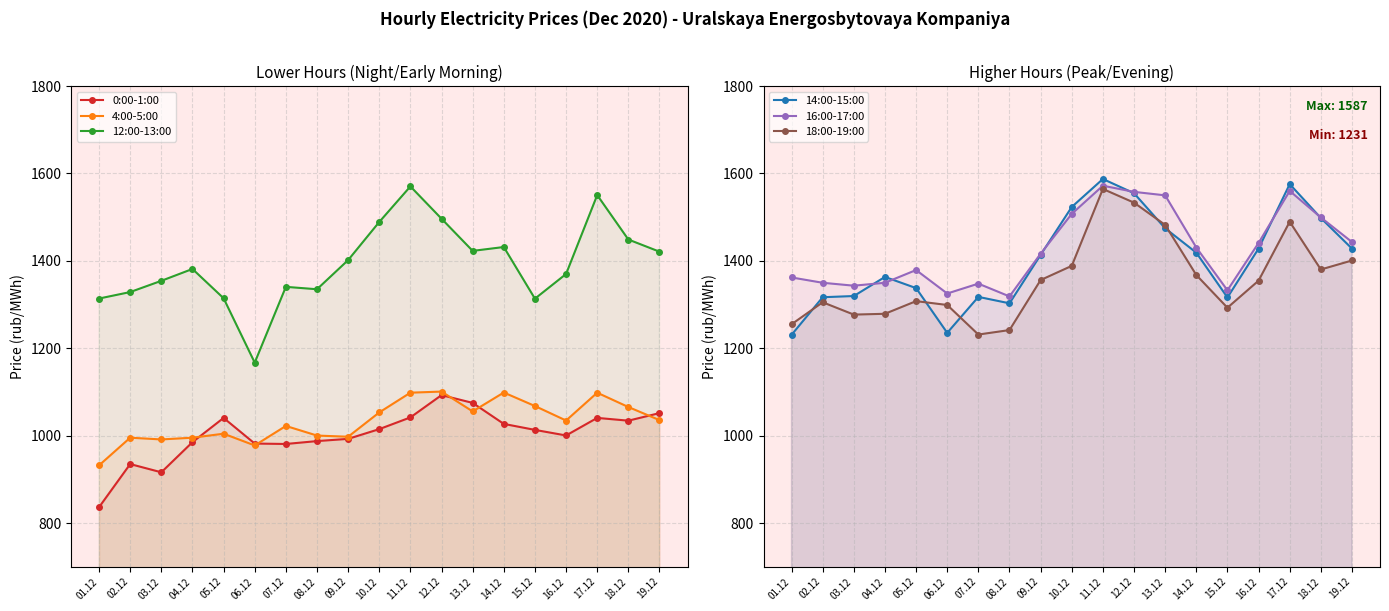

Is the value of 14:00-15:00 at 11.12 greater than the value of 16:00-17:00 at 02.12?

Yes